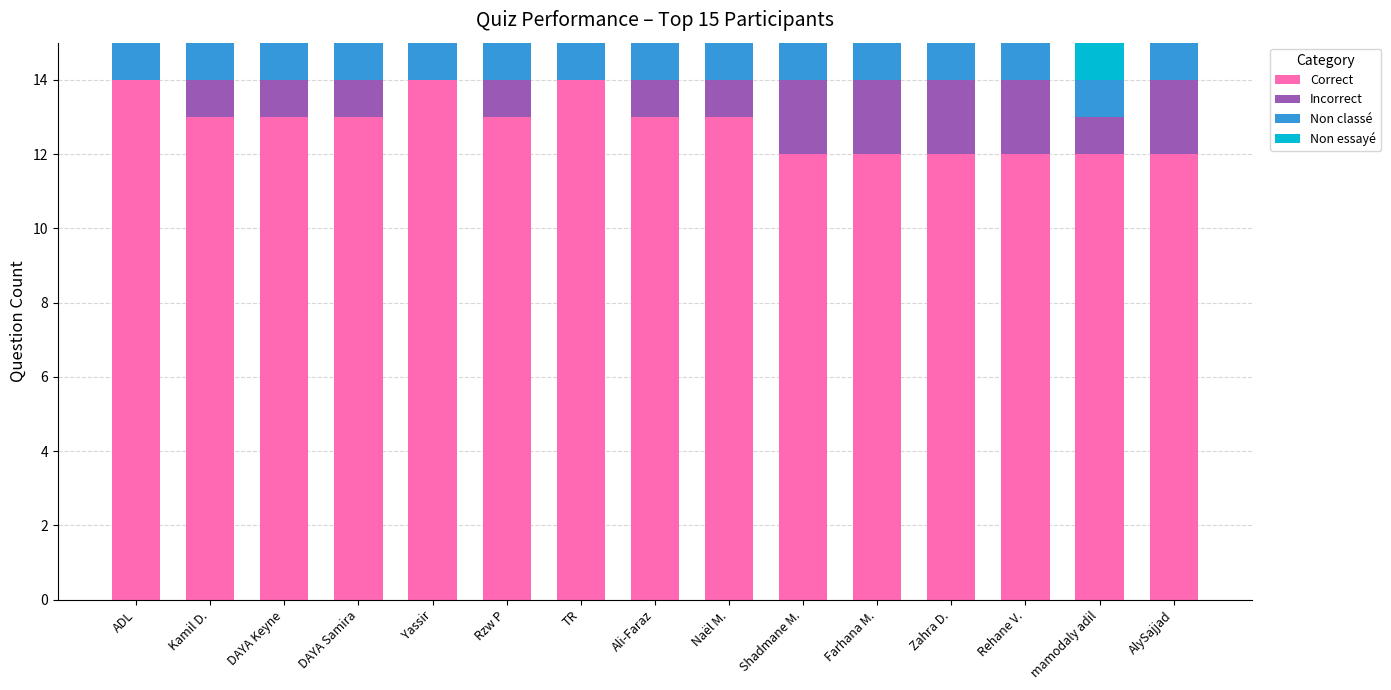

What are all the series names shown in the legend?

Correct, Incorrect, Non classé, Non essayé